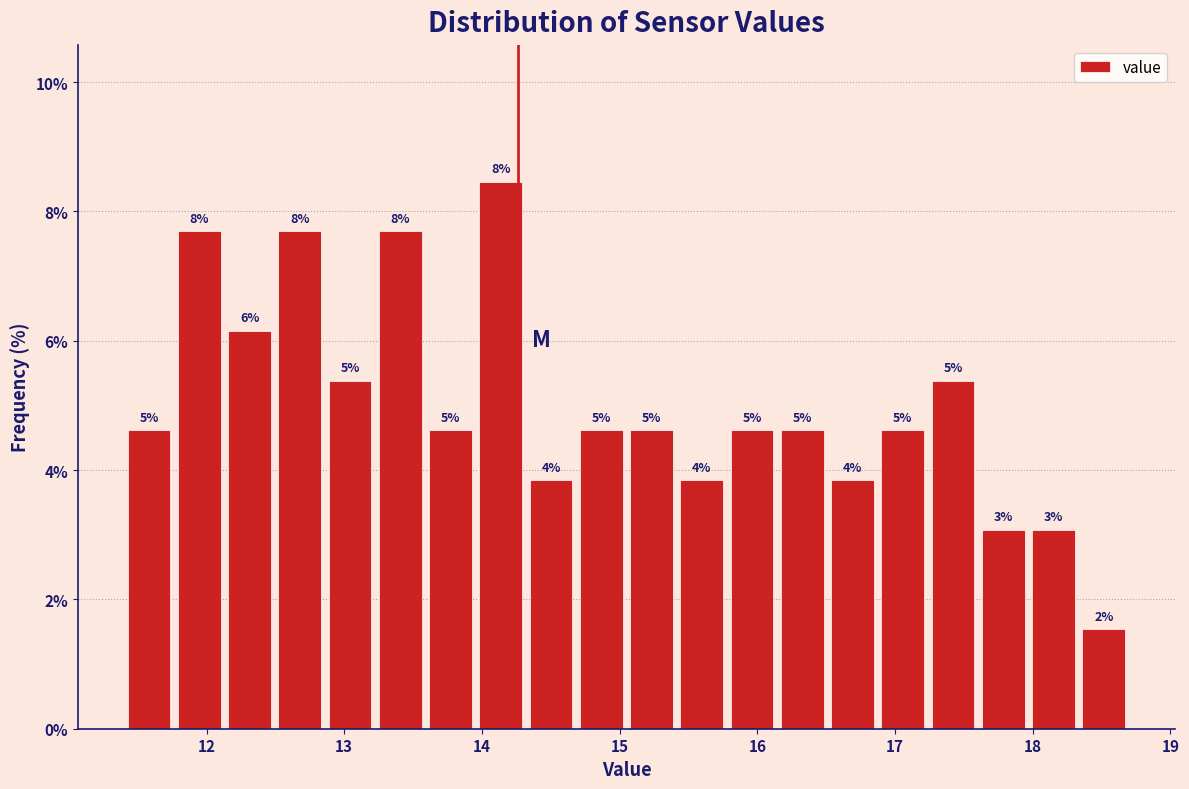

Around what value on the x-axis is the tallest bar? Give the approximate position of its centre, as read against the axis.

14.1